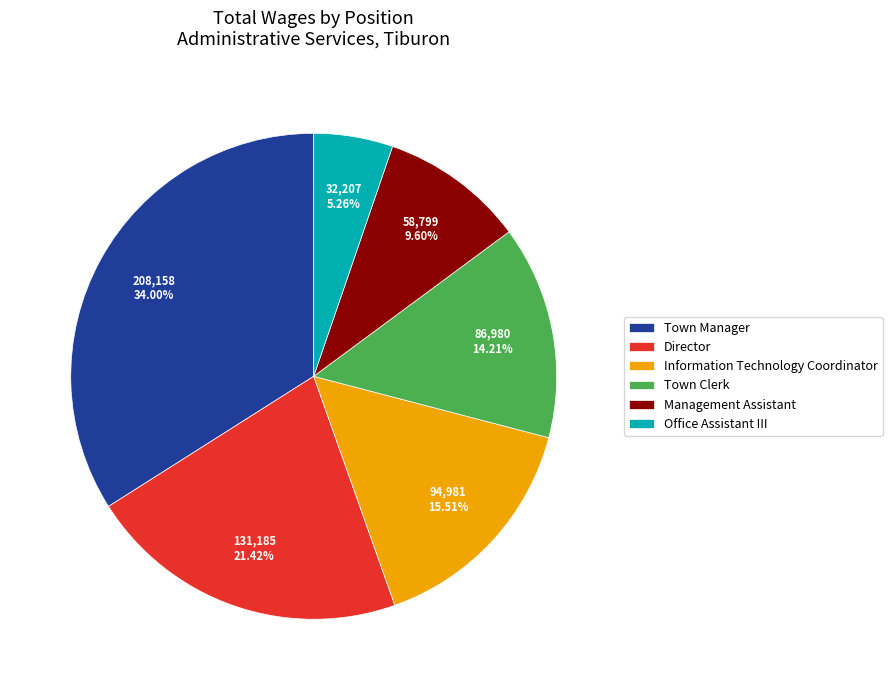

To the nearest percent, what portion does Office Assistant III represent?

5%